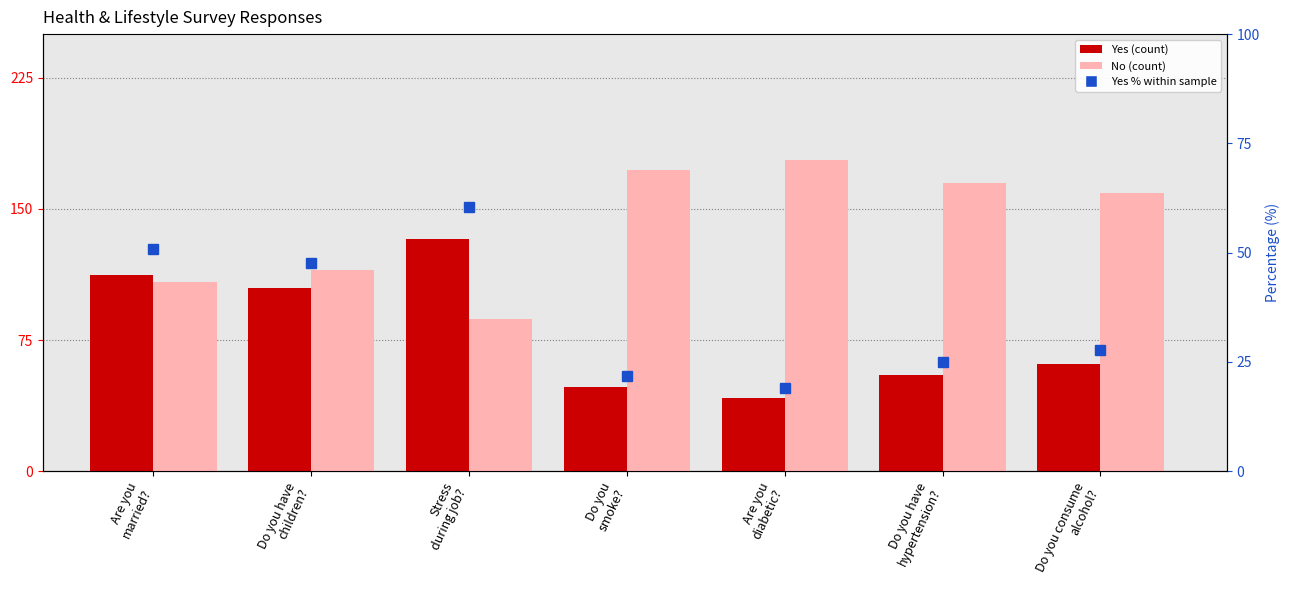

What is the label of the 3rd bar from the left?

Stress
during job?